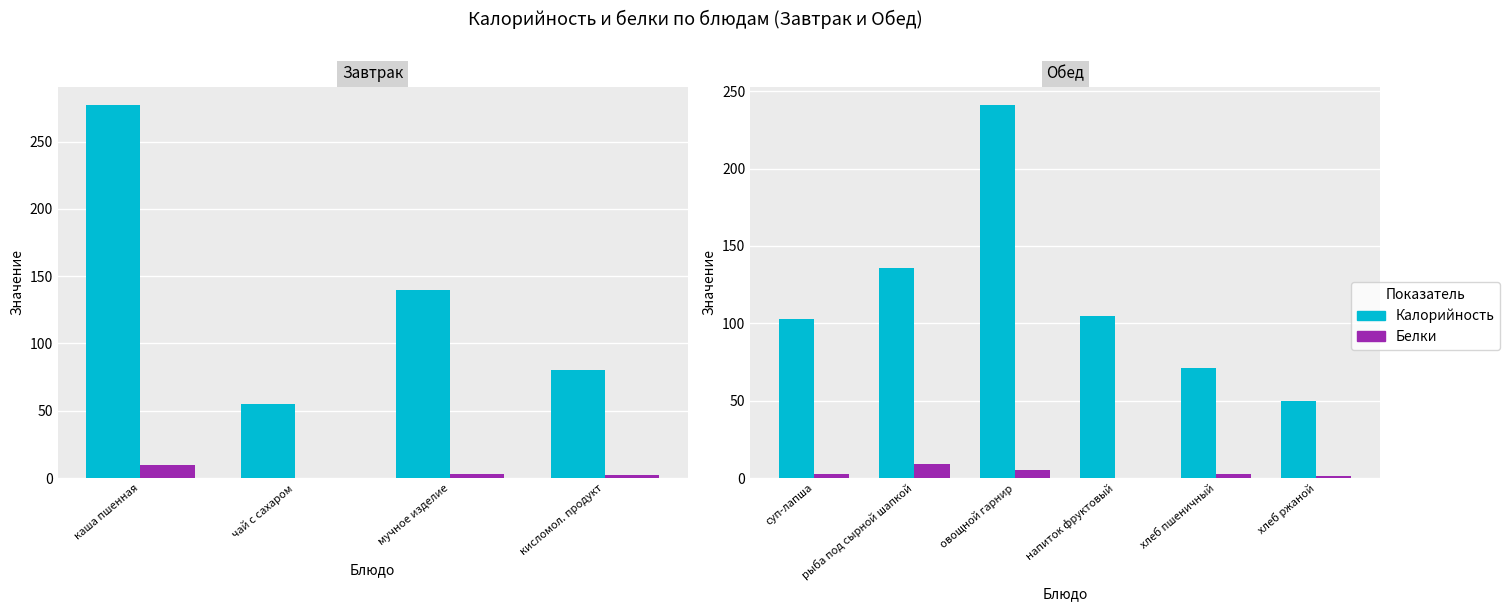

Is it true that Калорийность equals 71.0 at хлеб пшеничный?

True